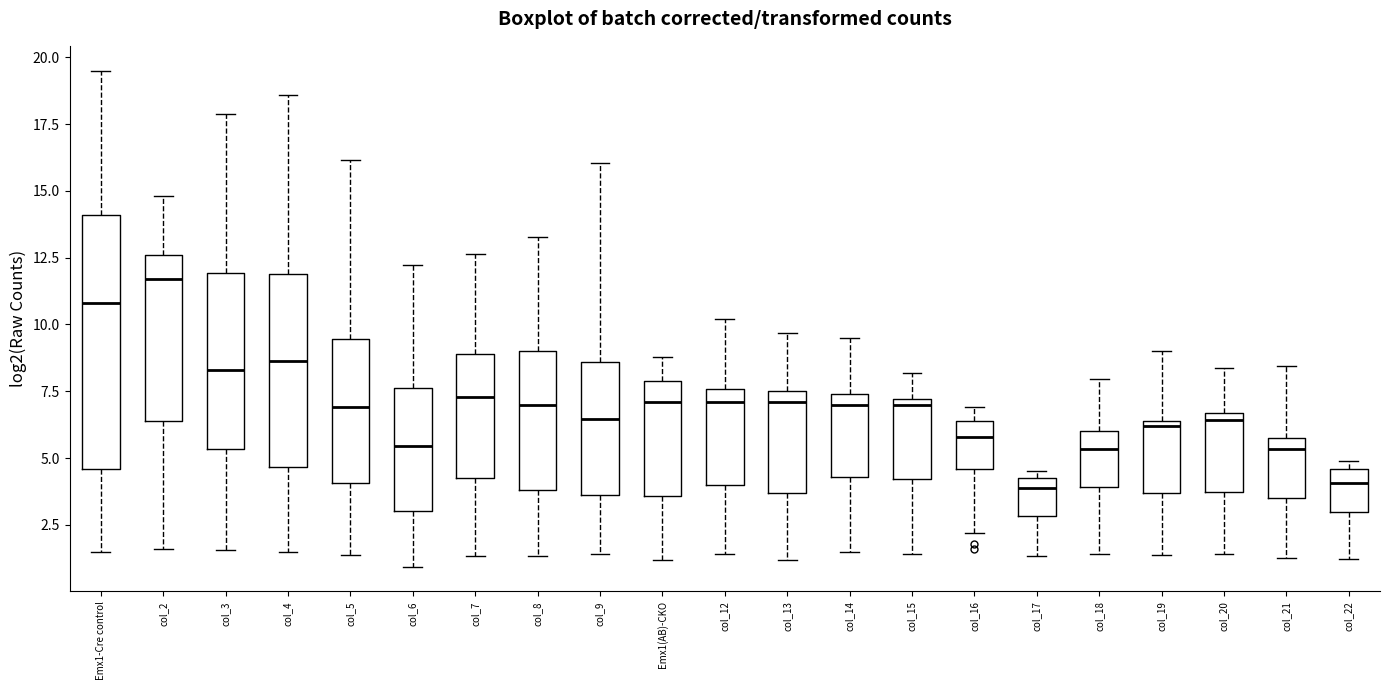

Reading left to right, read every box against the y-axis: the position of its median line, the range the box covers, and the ends of its whiskers. The values are not printed on the chart, so give them approximately, as read against the axis.

Emx1-Cre control: median 11.0, box 4.5 to 14.0, whiskers 1.5 to 19.5
col_2: median 11.5, box 6.5 to 12.5, whiskers 1.5 to 15.0
col_3: median 8.5, box 5.5 to 12.0, whiskers 1.5 to 18.0
col_4: median 8.5, box 4.5 to 12.0, whiskers 1.5 to 18.5
col_5: median 7.0, box 4.0 to 9.5, whiskers 1.5 to 16.0
col_6: median 5.5, box 3.0 to 7.5, whiskers 1.0 to 12.0
col_7: median 7.5, box 4.5 to 9.0, whiskers 1.5 to 12.5
col_8: median 7.0, box 4.0 to 9.0, whiskers 1.5 to 13.5
col_9: median 6.5, box 3.5 to 8.5, whiskers 1.5 to 16.0
Emx1(AB)-CKO: median 7.0, box 3.5 to 8.0, whiskers 1.0 to 9.0
col_12: median 7.0, box 4.0 to 7.5, whiskers 1.5 to 10.0
col_13: median 7.0, box 3.5 to 7.5, whiskers 1.0 to 9.5
col_14: median 7.0, box 4.5 to 7.5, whiskers 1.5 to 9.5
col_15: median 7.0 (just below the box's upper edge), box 4.0 to 7.0, whiskers 1.5 to 8.0
col_16: median 6.0, box 4.5 to 6.5, whiskers 2.0 to 7.0
col_17: median 4.0, box 3.0 to 4.5, whiskers 1.5 to 4.5 (just above the box's upper edge)
col_18: median 5.5, box 4.0 to 6.0, whiskers 1.5 to 8.0
col_19: median 6.0, box 3.5 to 6.5, whiskers 1.5 to 9.0
col_20: median 6.5 (just below the box's upper edge), box 4.0 to 6.5, whiskers 1.5 to 8.5
col_21: median 5.5, box 3.5 to 6.0, whiskers 1.5 to 8.5
col_22: median 4.0, box 3.0 to 4.5, whiskers 1.0 to 5.0